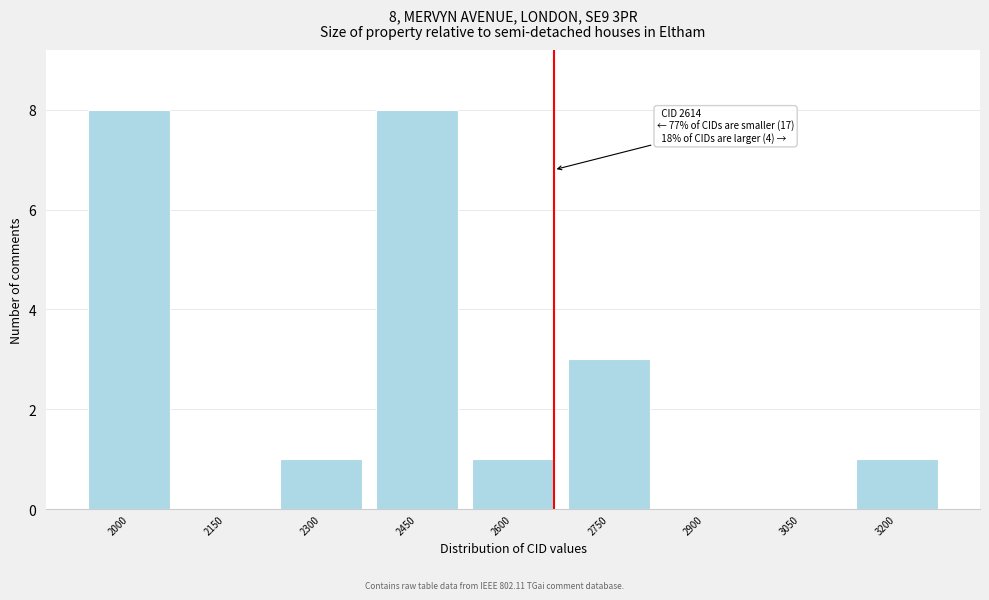

Reading left to right, list all the values displayed in this chart.

2000=8	2150=0	2300=1	2450=8	2600=1	2750=3	2900=0	3050=0	3200=1